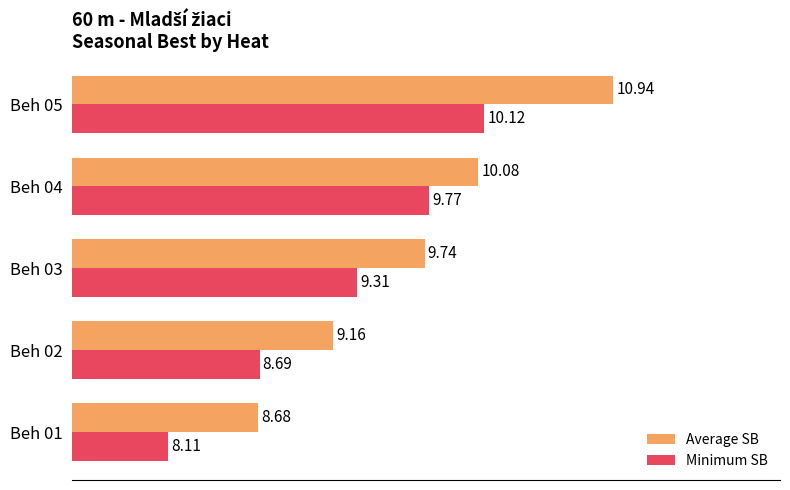

Between Beh 01 and Beh 04, which series saw the biggest shift?

Minimum SB